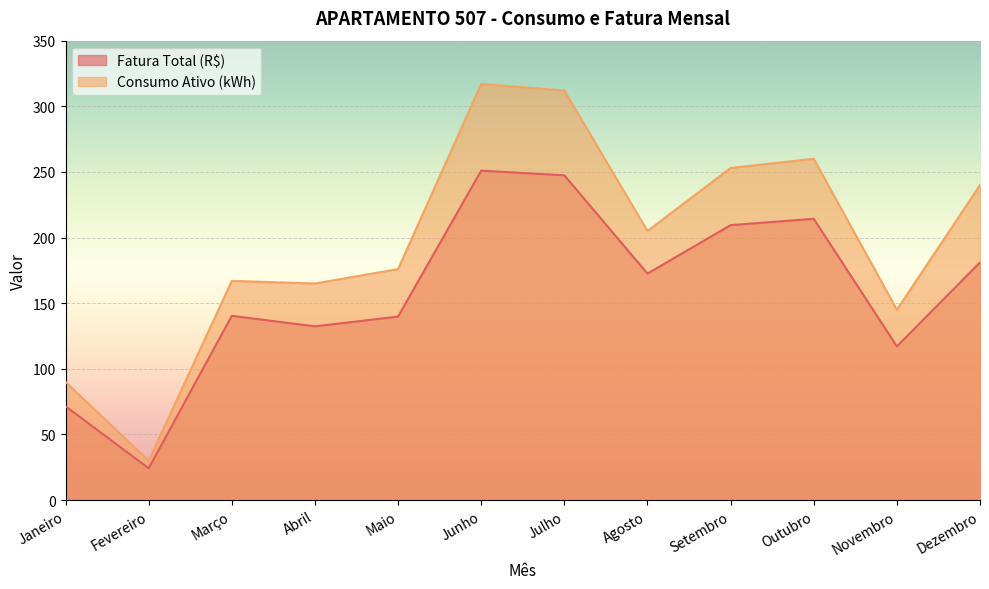

What is the label of the 7th point from the right?

Junho